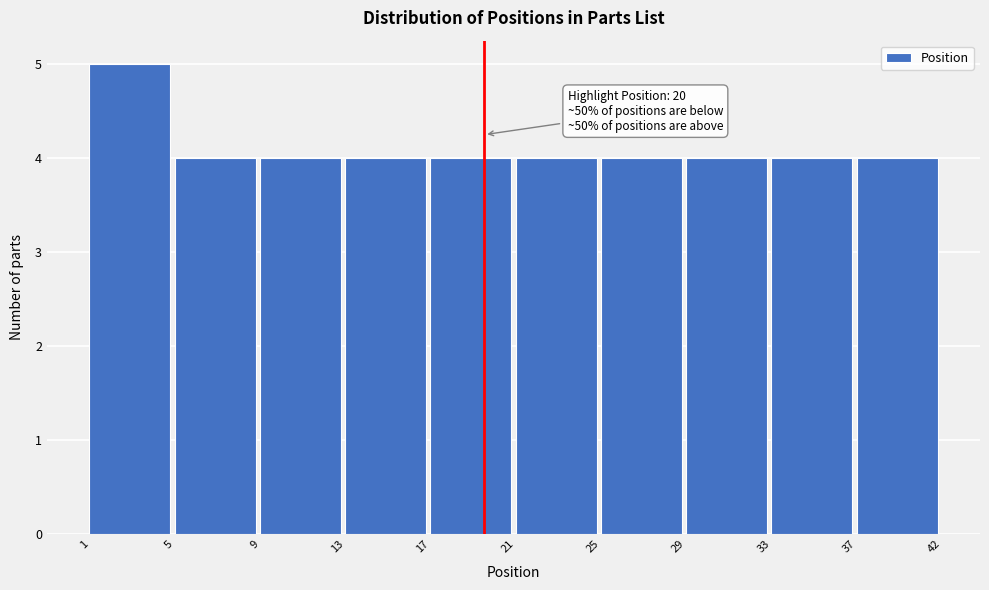

Reading left to right, transcribe all the data shown in this chart.

1=5	5=4	9=4	13=4	17=4	21=4	25=4	29=4	33=4	37=4